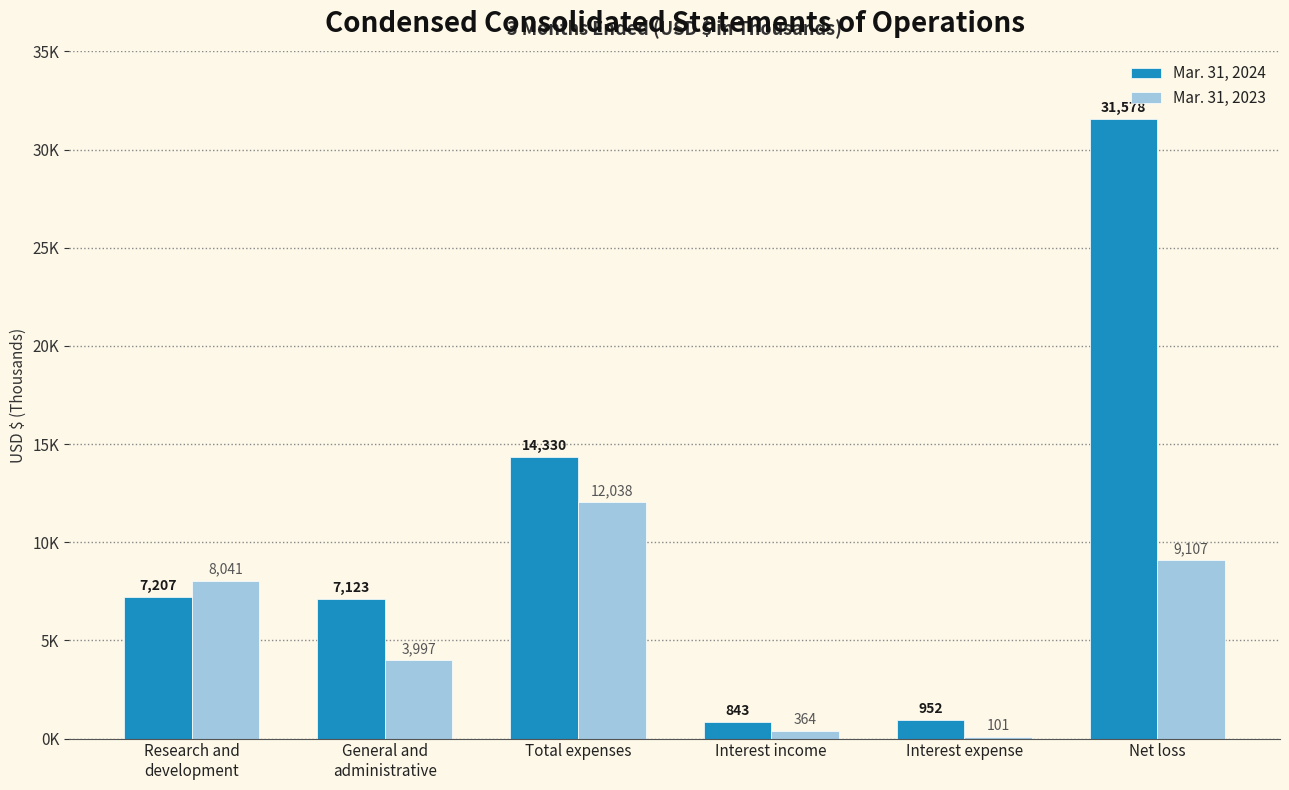

Are the bars grouped side by side (vs. stacked)?

Yes